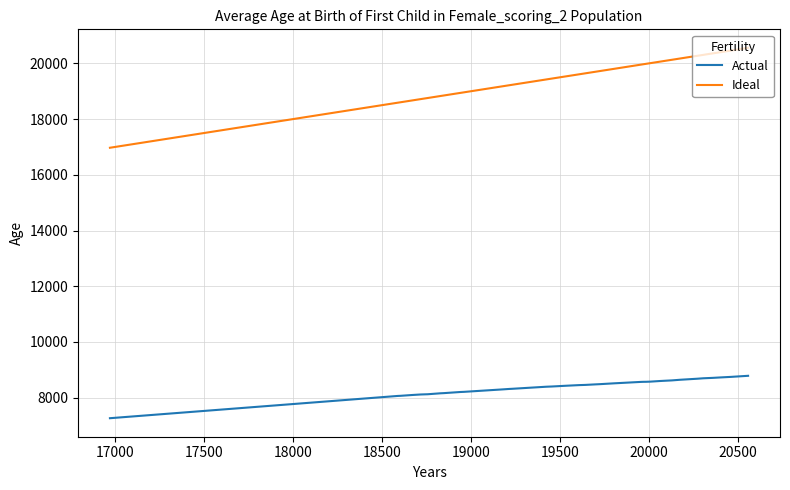

List the series in order of their overall mean, lowest first.

Actual, Ideal